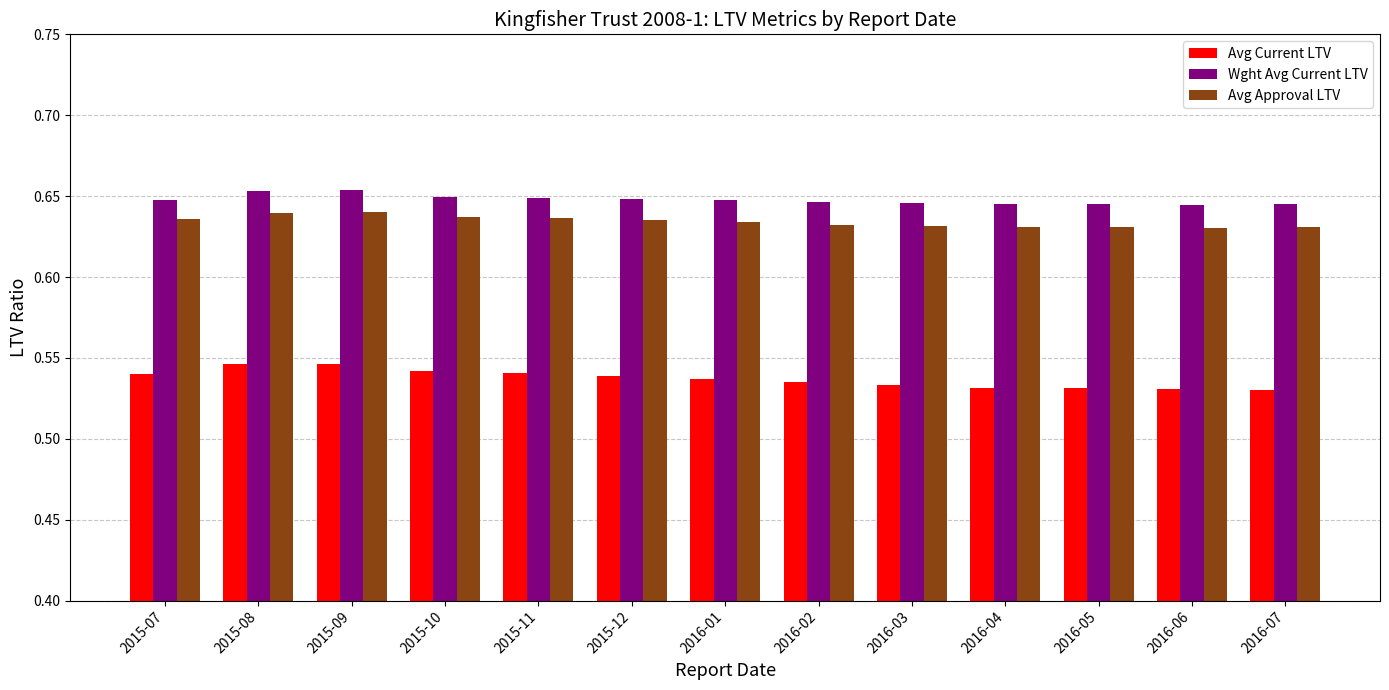

Count the Avg Approval LTV values in the range 0 to 1.

13